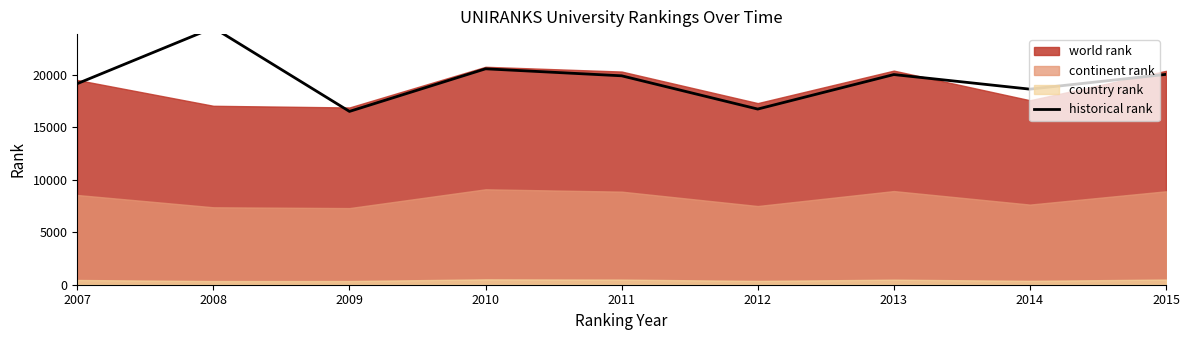

Count the number of categories in the chart.

9